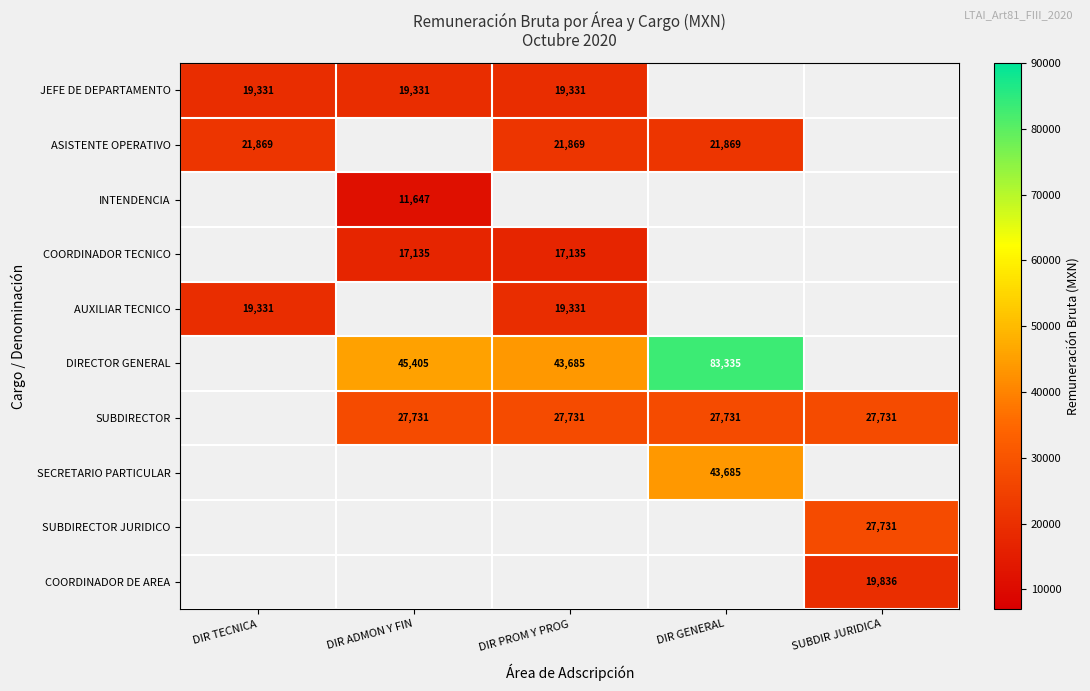

True or false: SUBDIRECTOR has a value of 27731.3 at DIR ADMON Y FIN.

True